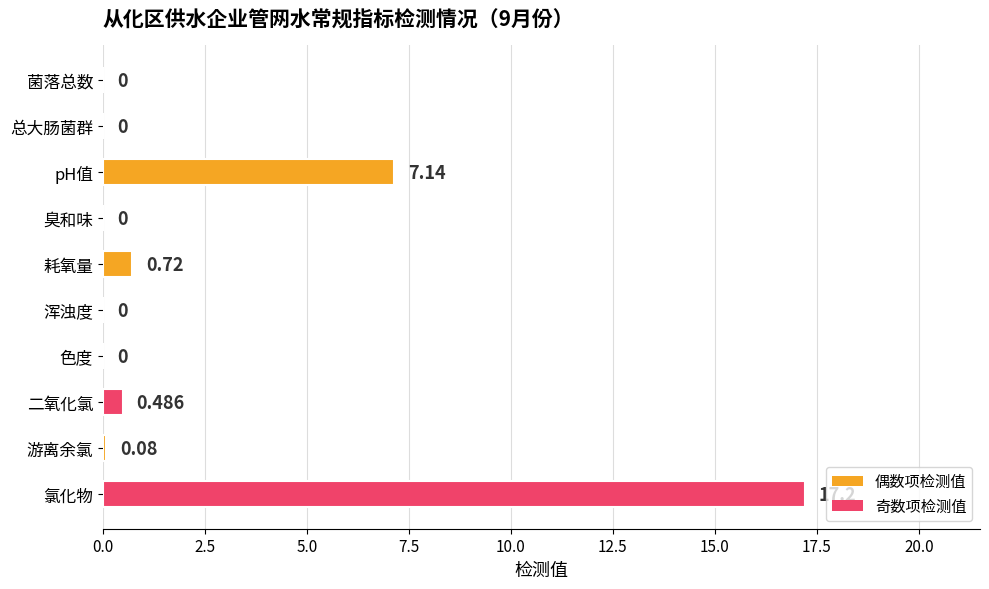

Between 游离余氯 and 二氧化氯, which is larger?

二氧化氯